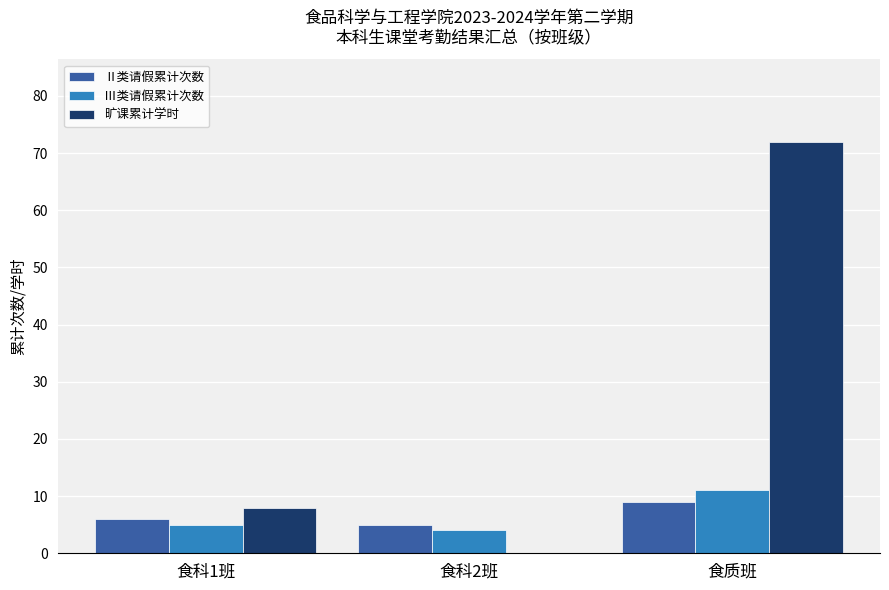

At which label does Ⅲ类请假累计次数 reach its peak?

食质班